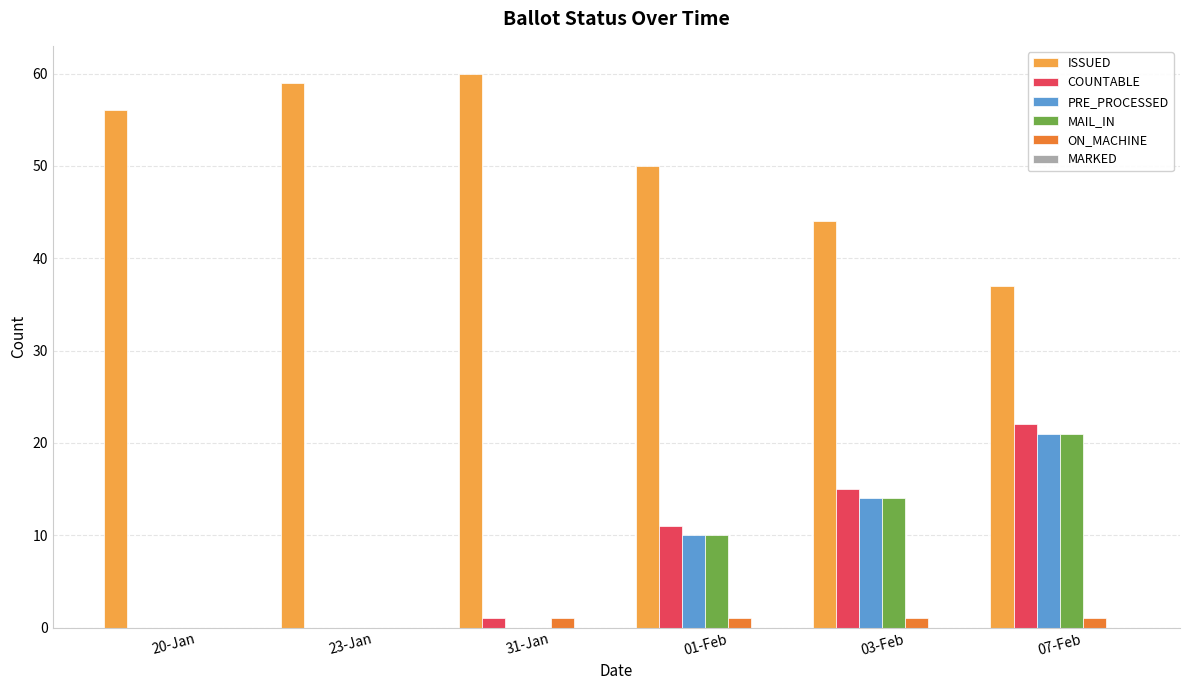

Count the number of data series in this chart.

5